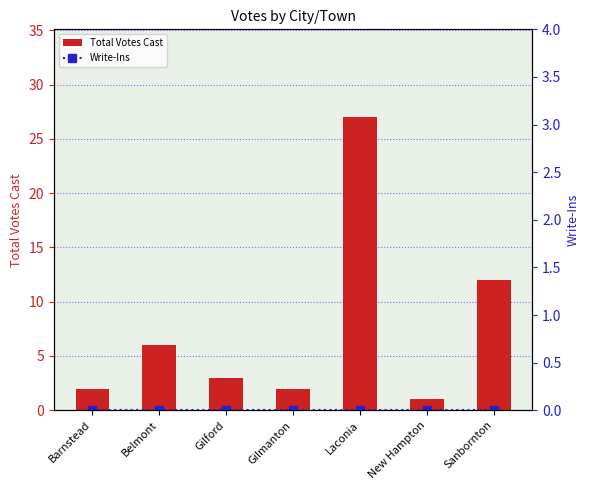

Which has a higher value, Laconia or Barnstead?

Laconia